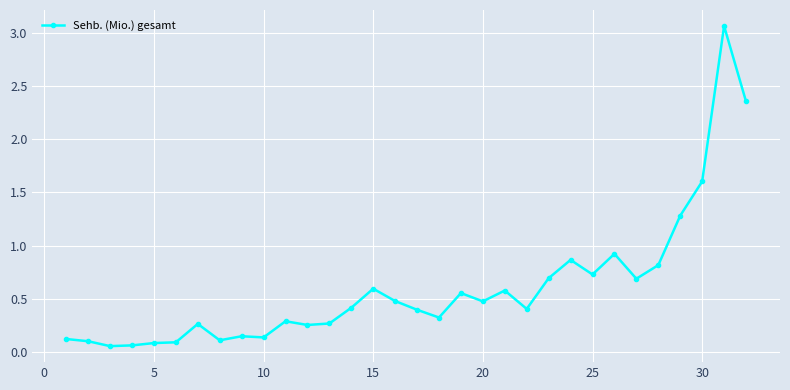

What is the value of the 16th point from the left?

0.5